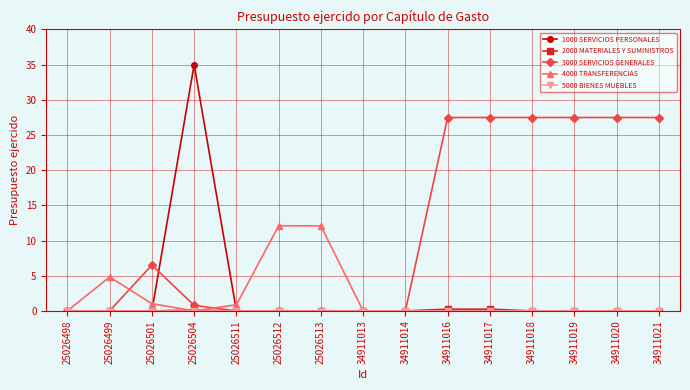

The value of 4000 TRANSFERENCIAS at 25026504 is -5.7. True or false?

False